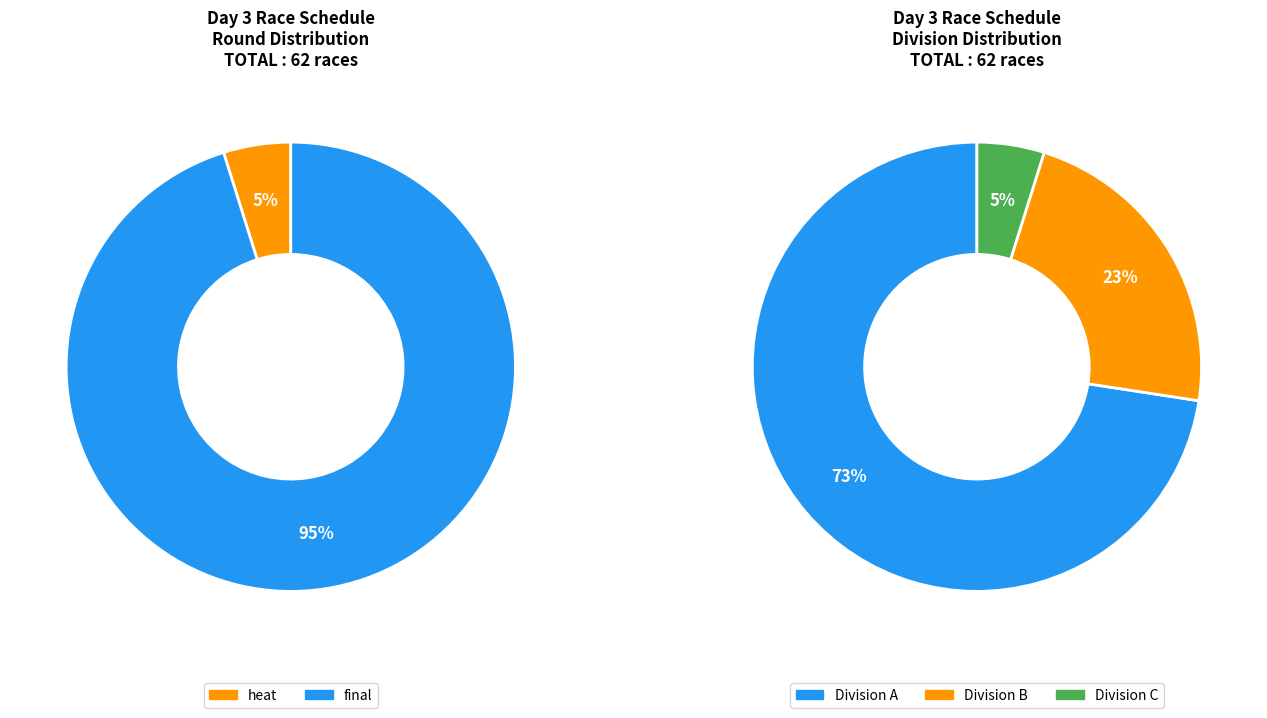

The heat slice represents 1% of the pie. True or false?

False